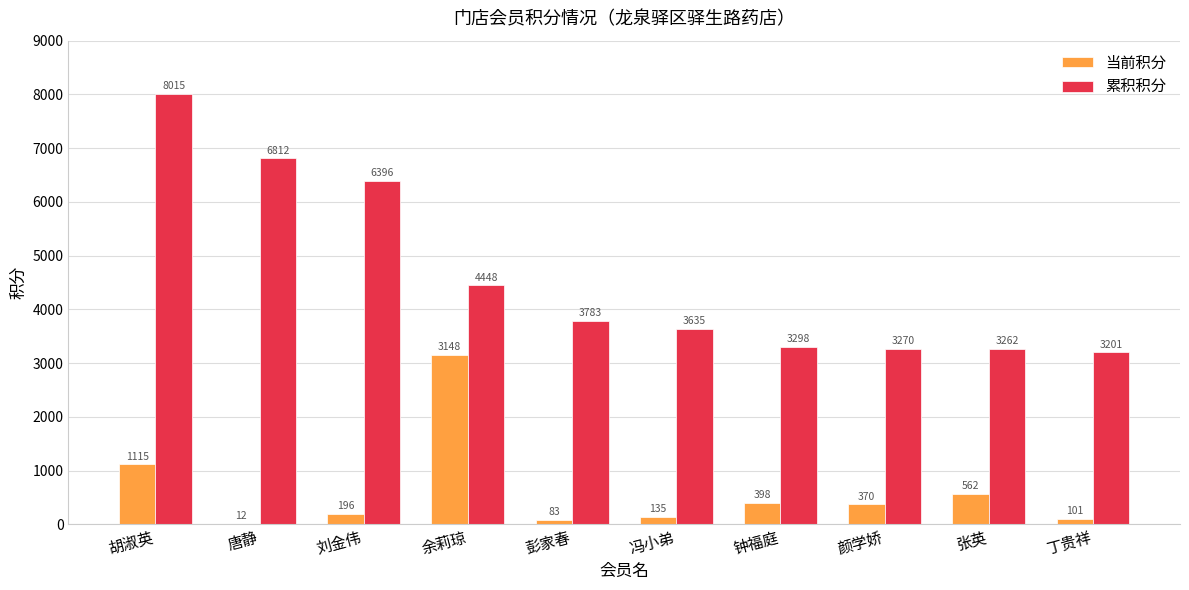

What is the spread (max minus min) of values at 唐静?

6800.0